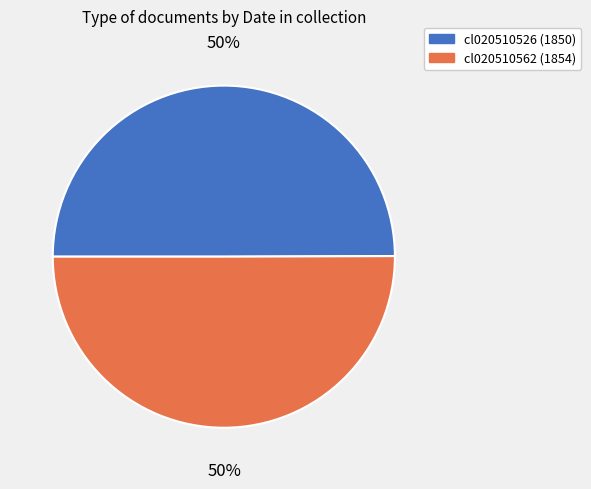

Approximately how many times larger is the value at cl020510526 compared to cl020510562?

1.0